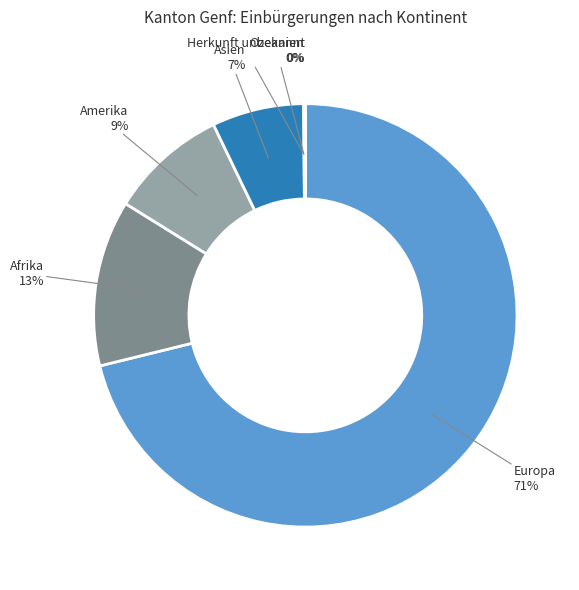

What is the majority slice?

Europa